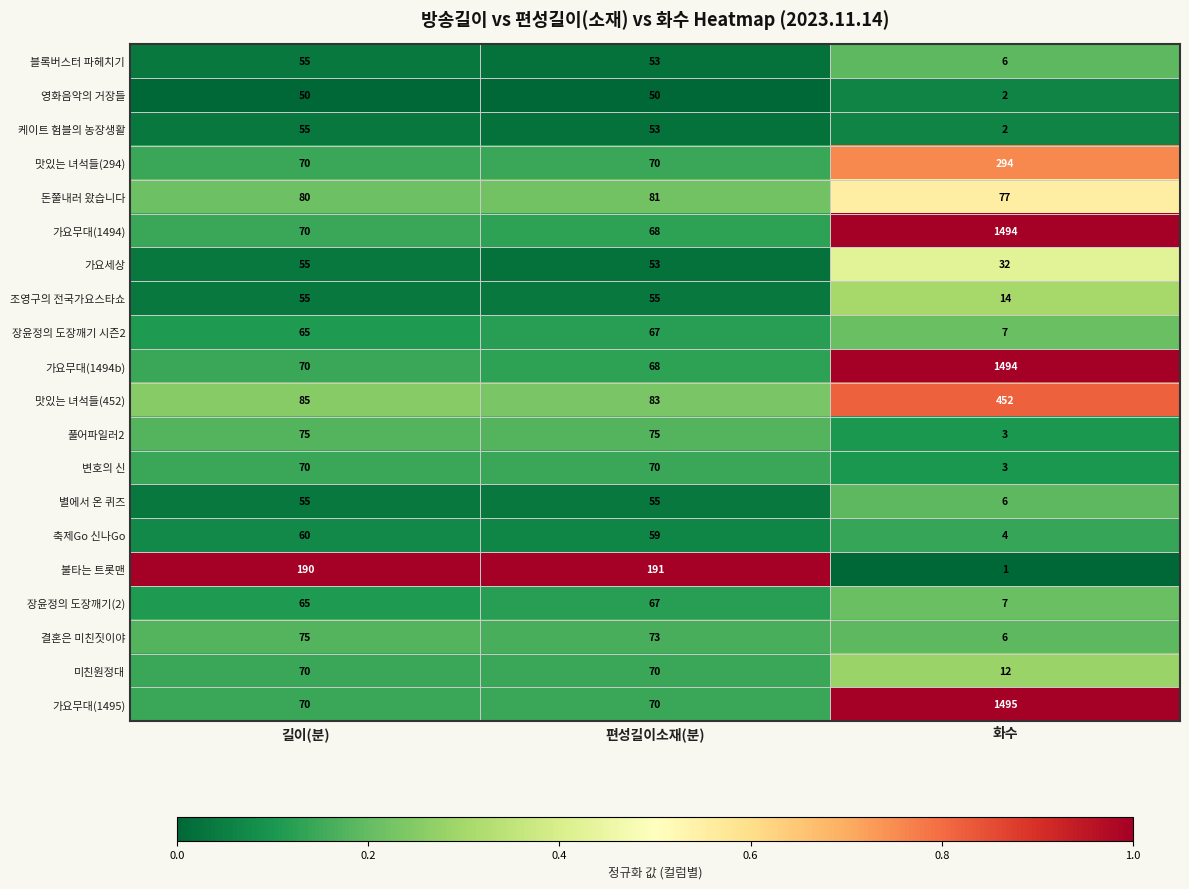

What is the spread (max minus min) of values at 길이(분)?

140